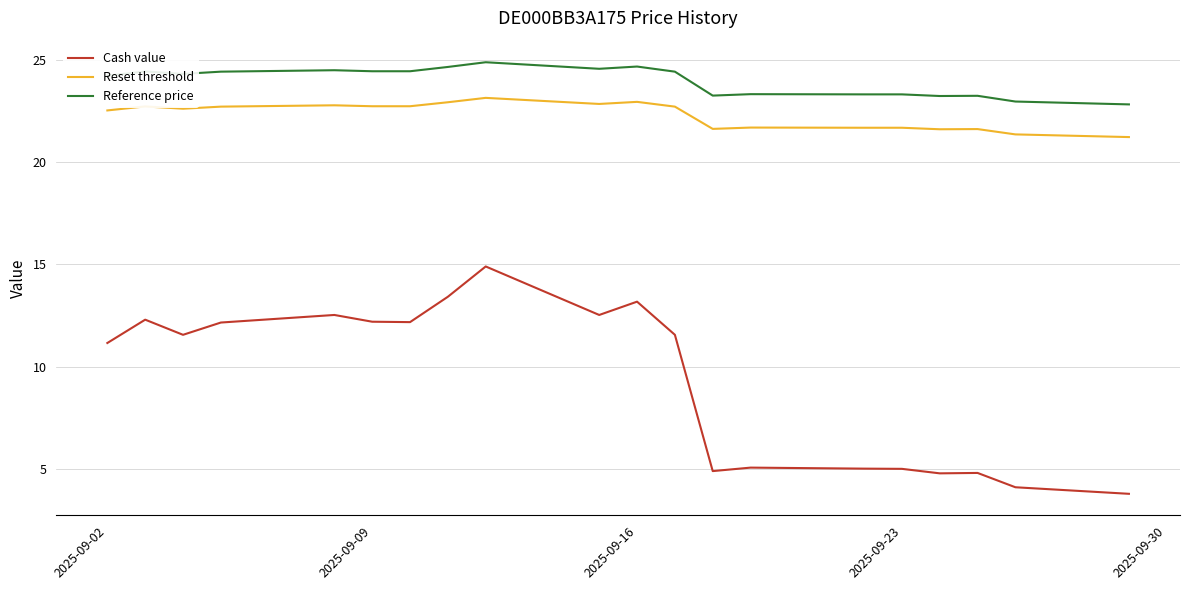

Which series has the largest total across all categories?

Reference price